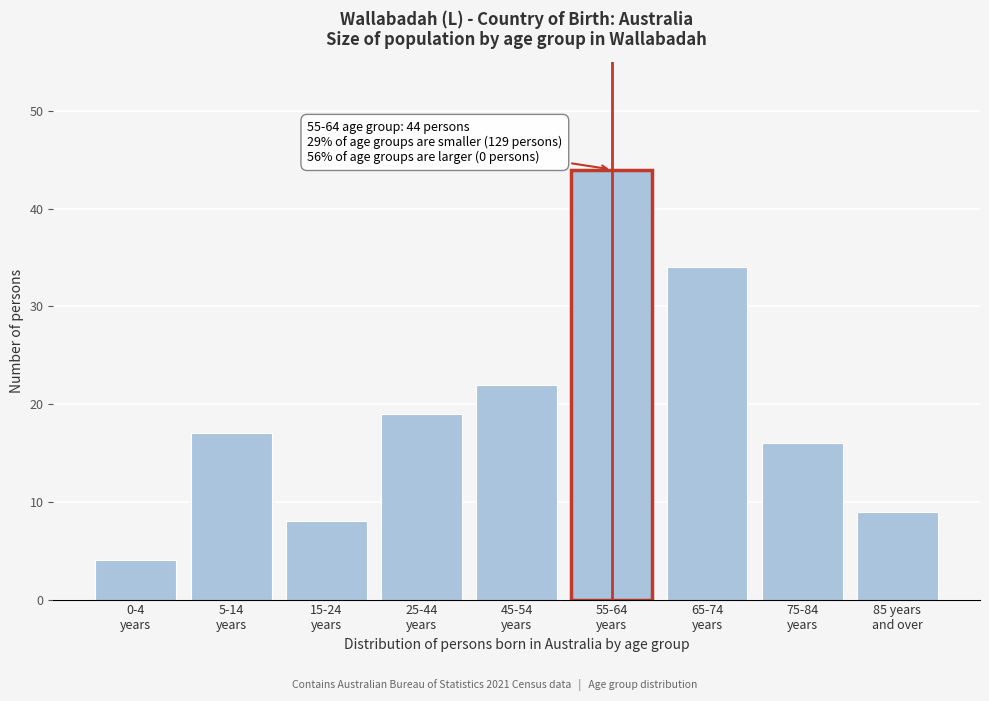

Reading left to right, what are all the values shown in this chart?

4	17	8	19	22	44	34	16	9